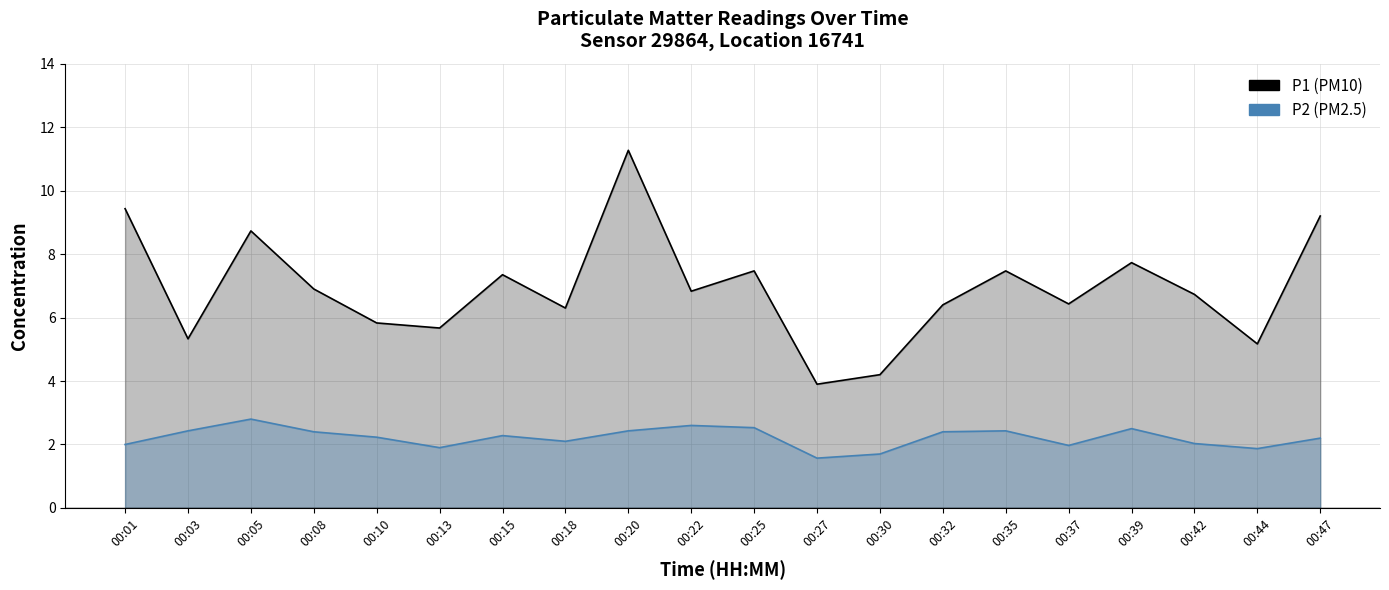

What is the value of the P1 (PM10) point at the 6th from the left?

5.7